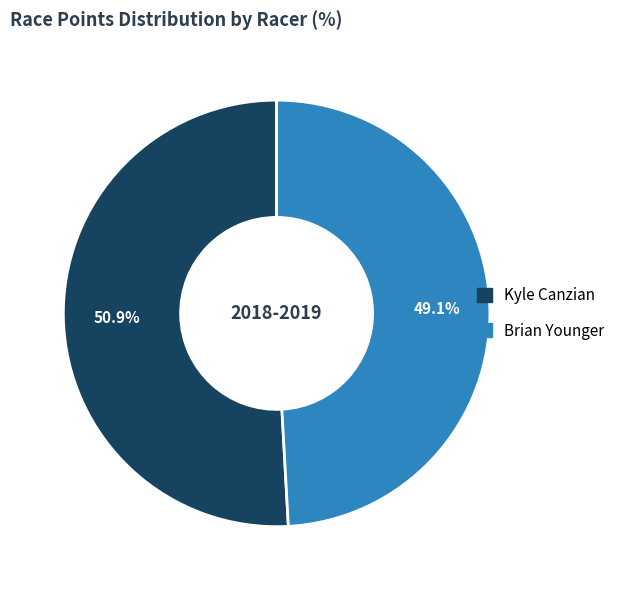

To the nearest percent, what portion does Brian Younger represent?

49%